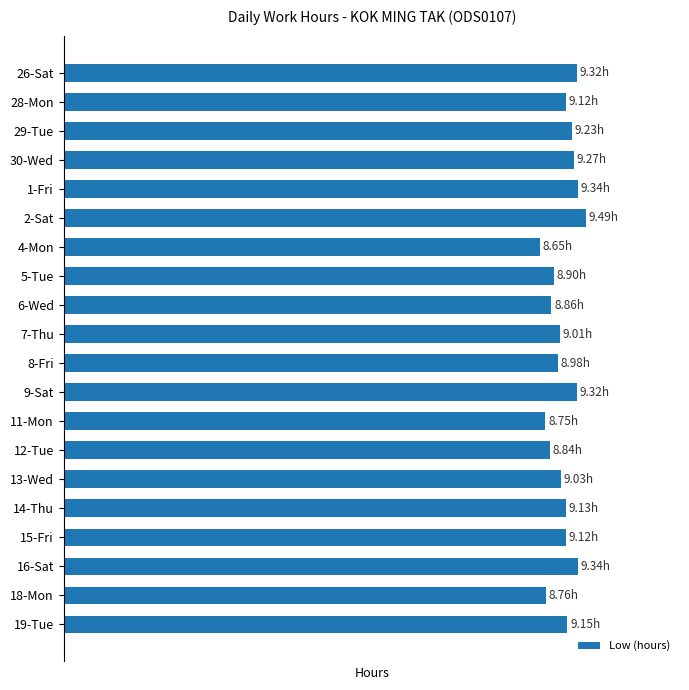

Where is the data nearest to the value 9?

7-Thu